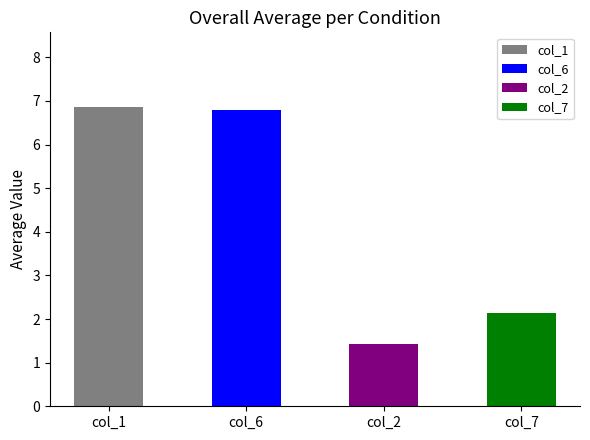

Reading right to left, extract all data points from this chart.

col_7=2.1	col_2=1.4	col_6=6.8	col_1=6.9